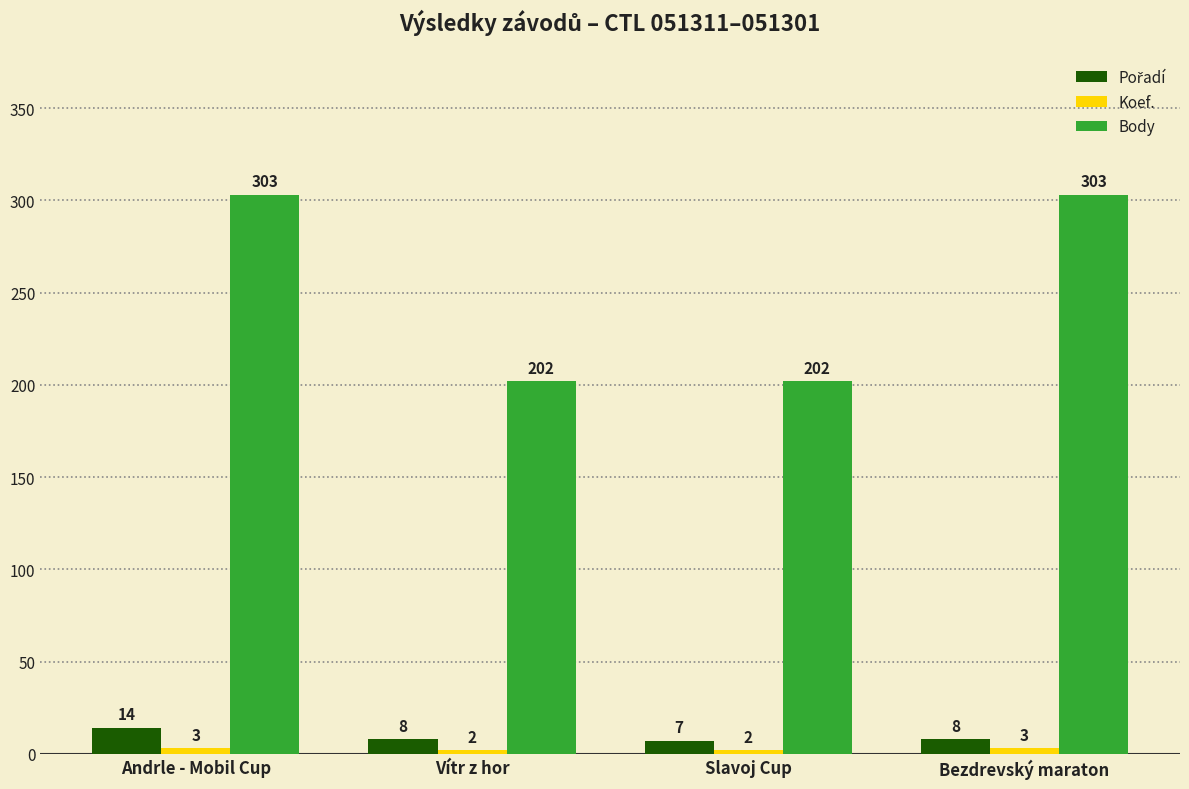

Which series has the largest range (max minus min)?

Body